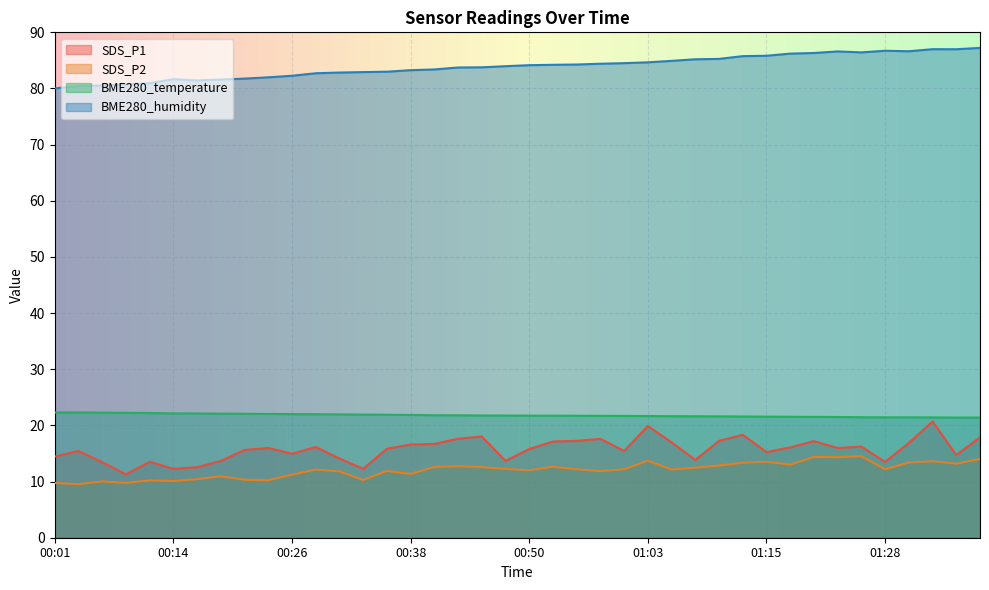

How many interior local valleys does the BME280_humidity series have?

4